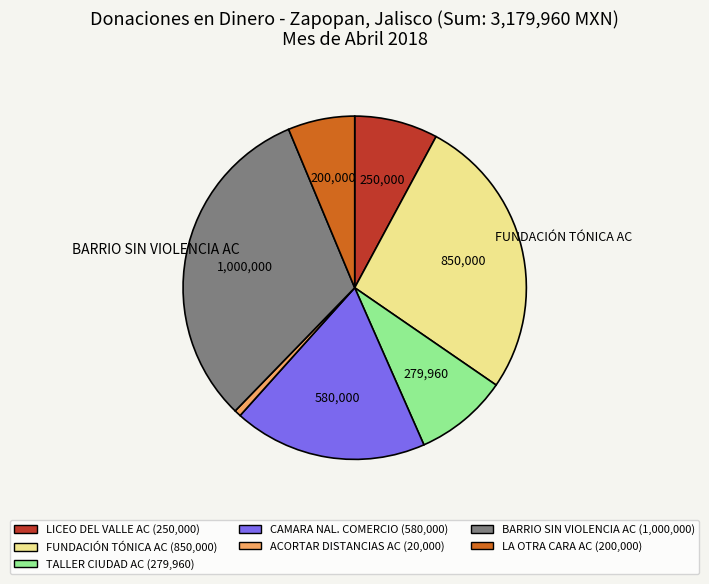

Is there a majority slice in this chart?

No